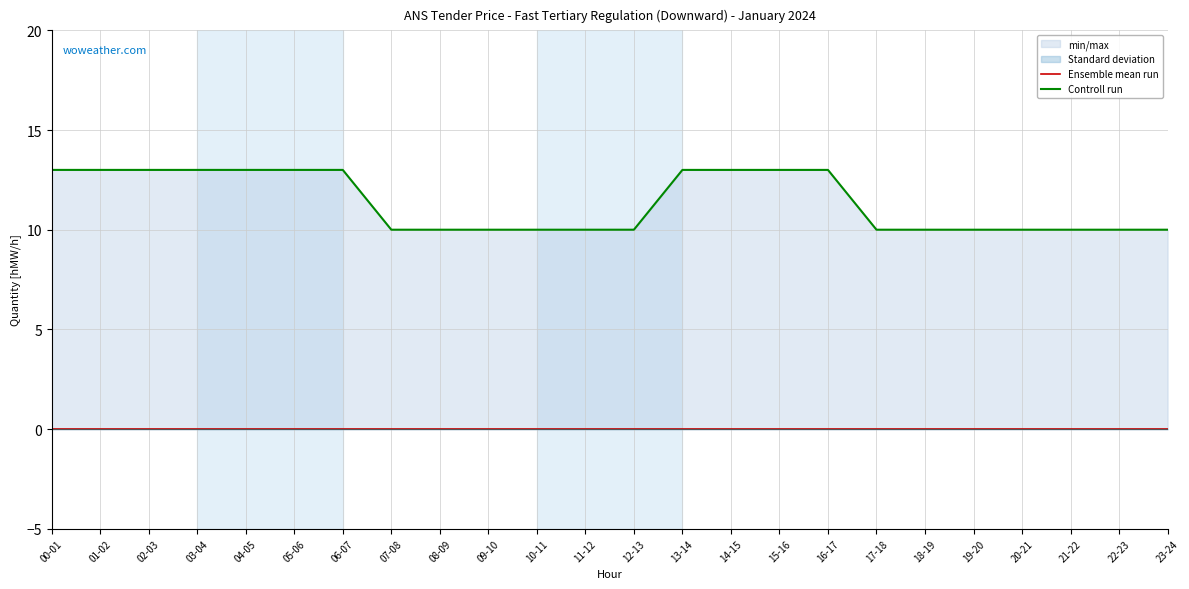

True or false: Controll run has a value of 21 at 02-03.

False